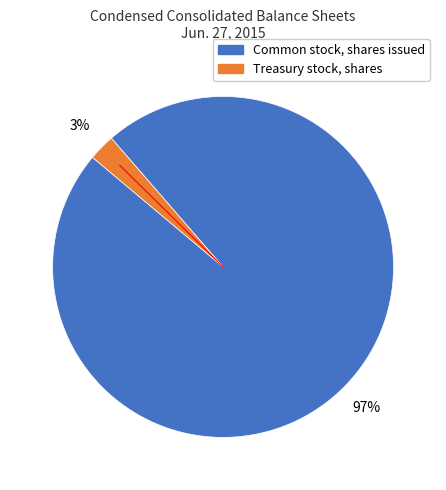

To the nearest percent, what is the combined percentage of Treasury stock, shares and Common stock, shares issued?

100%